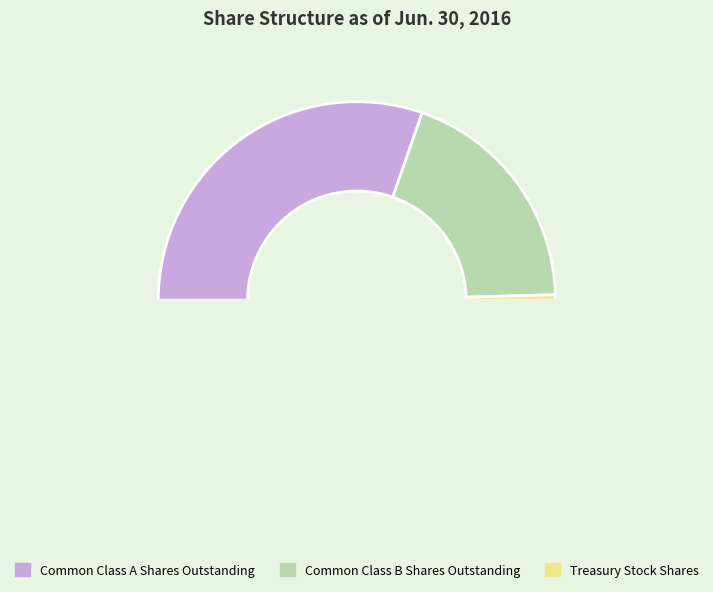

How many segments does this pie chart have?

4